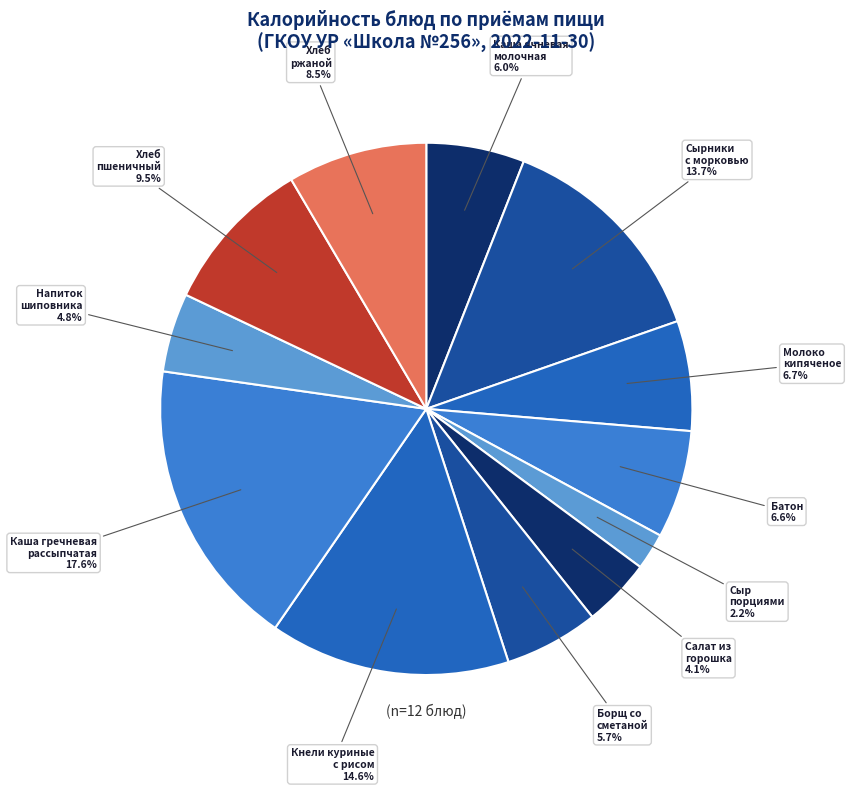

What portion of the pie excludes Каша ячневая молочная?

94.0%